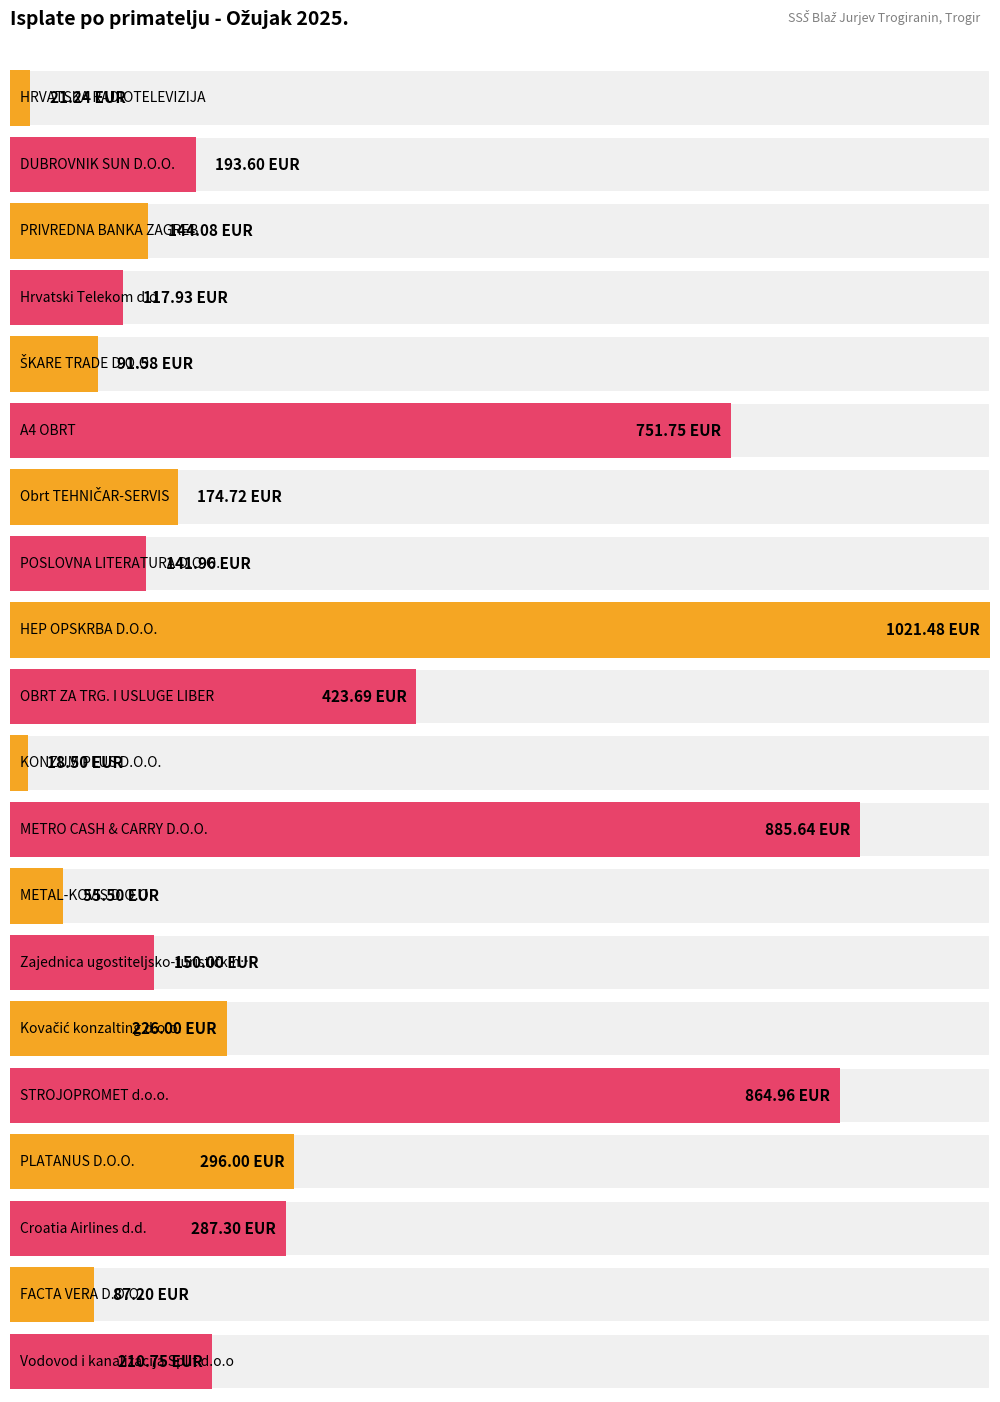

What is the approximate value at Kovačić konzalting d.o.o.?

226.0